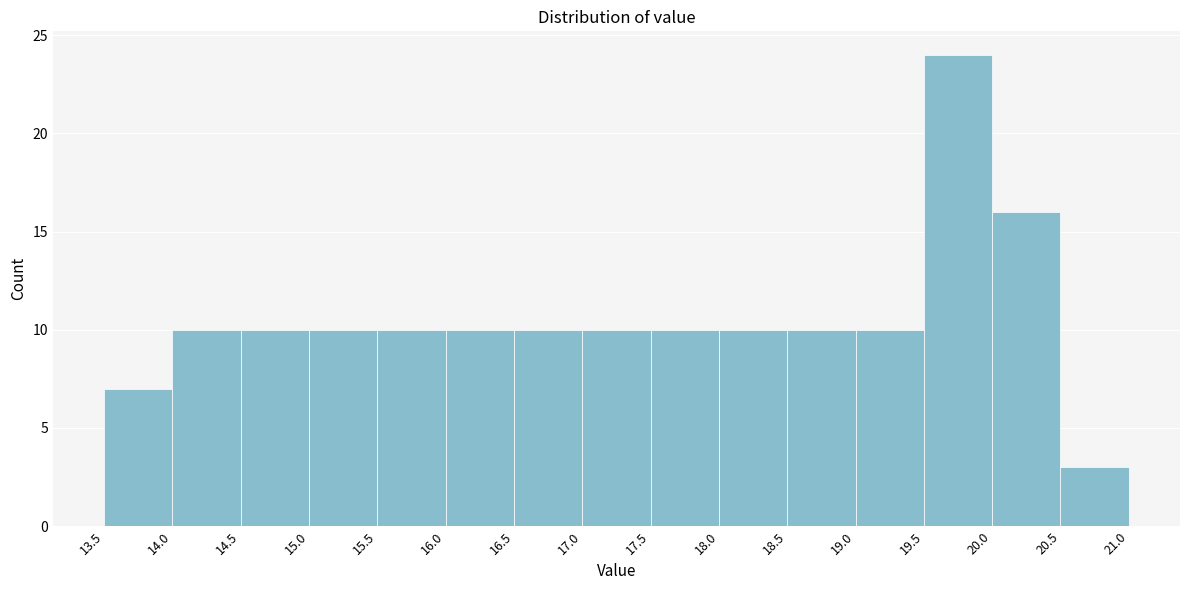

Reading left to right, transcribe this chart: for each bar, give the range it covers on the x-axis and its height. The values are not printed on the chart, so give them approximately, as read against the axis.

13.5 to 14.0: 7
14.0 to 14.5: 10
14.5 to 15.0: 10
15.0 to 15.5: 10
15.5 to 16.0: 10
16.0 to 16.5: 10
16.5 to 17.0: 10
17.0 to 17.5: 10
17.5 to 18.0: 10
18.0 to 18.5: 10
18.5 to 19.0: 10
19.0 to 19.5: 10
19.5 to 20.0: 24
20.0 to 20.5: 16
20.5 to 21.0: 3